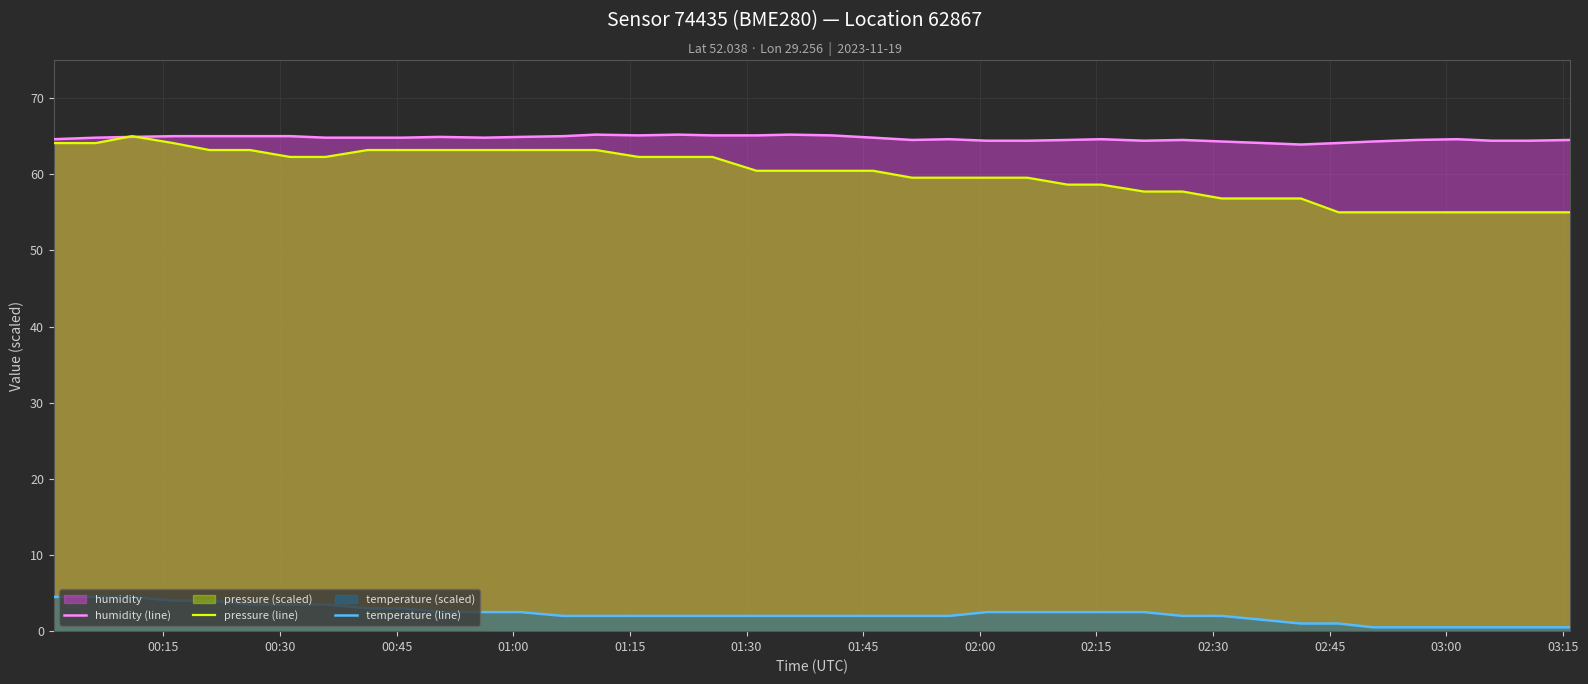

What is the minimum value for pressure (line)?

55.0